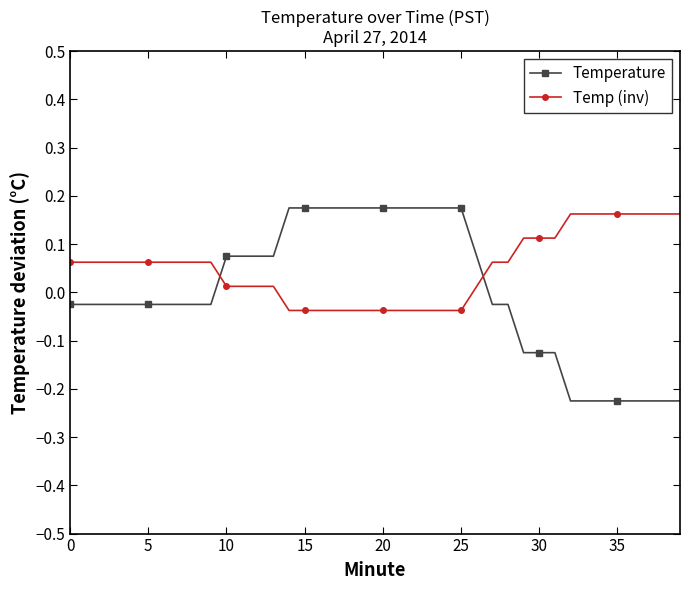

At how many categories does at least one series exceed 0?

40